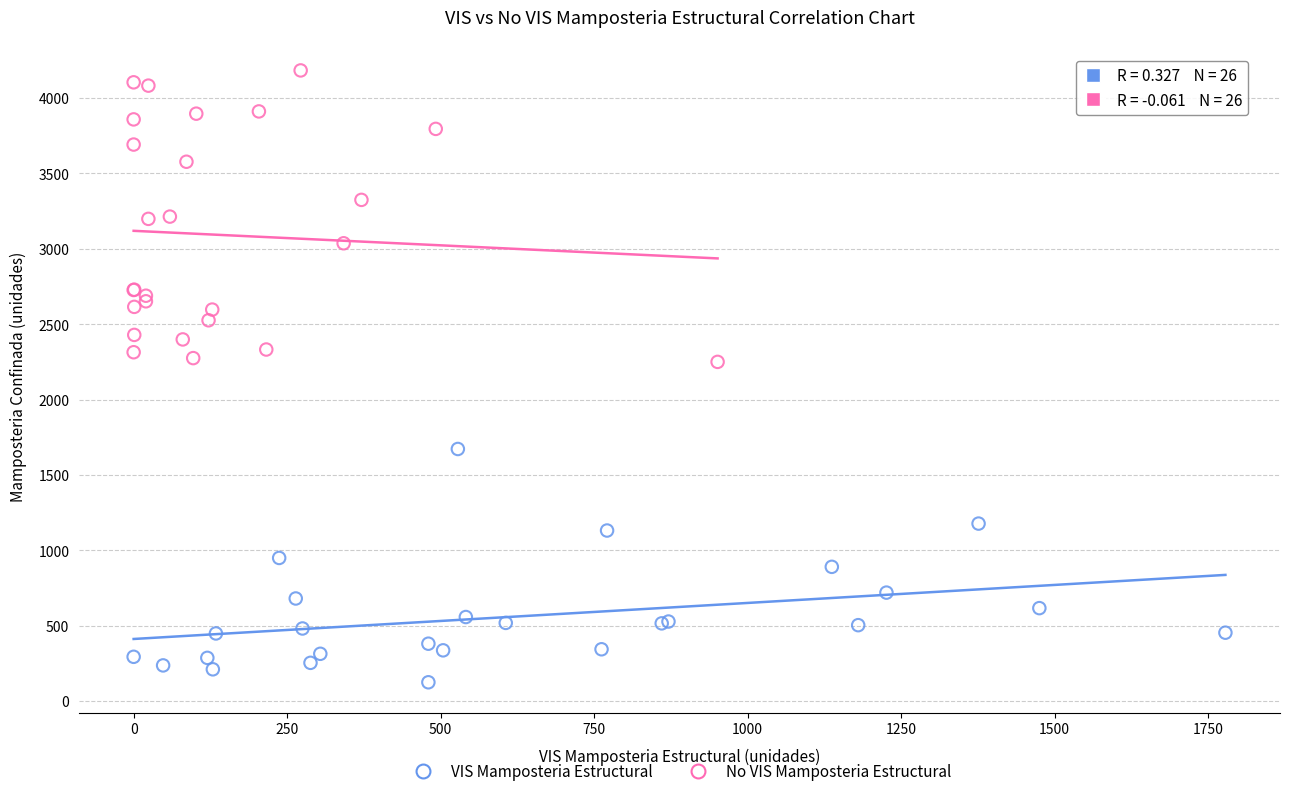

Which series has the widest spread of Y values?

No VIS Mamposteria Estructural